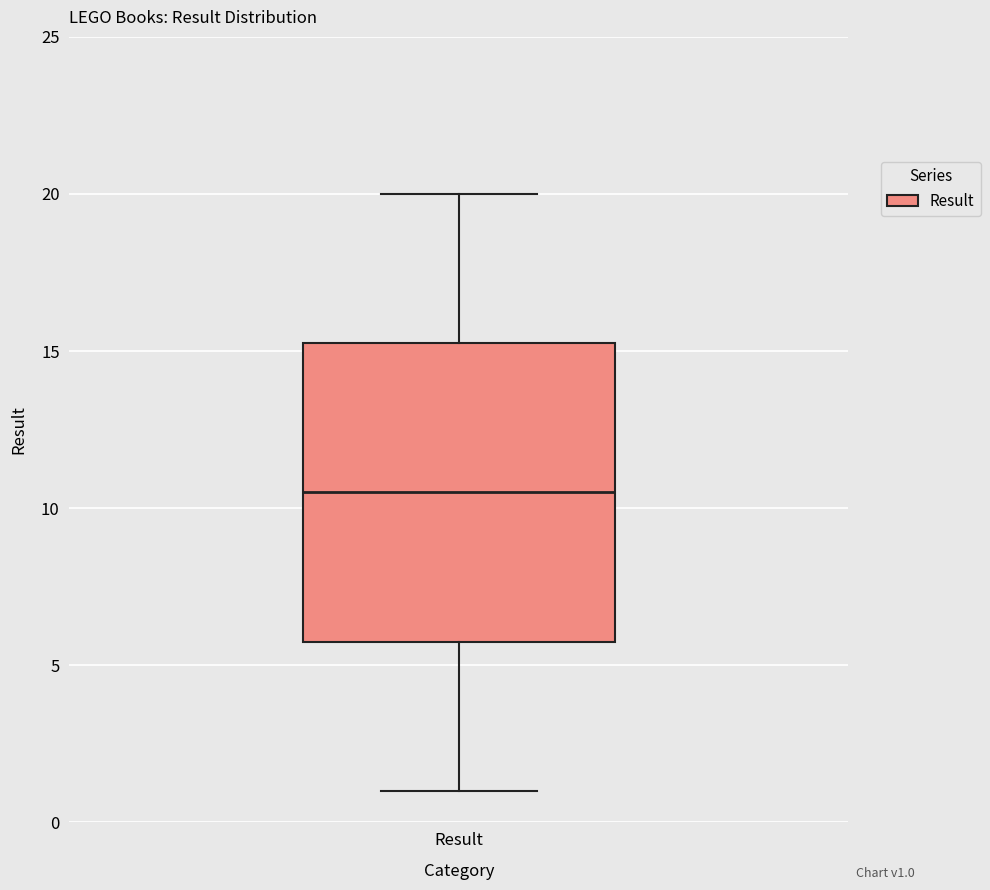

Read this box plot against the y-axis: the position of the median line, the range covered by the box, and the ends of both whiskers. The values are not printed on the chart, so give them approximately, as read against the axis.

median 10.5, box 6.0 to 15.5, whiskers 1.0 to 20.0